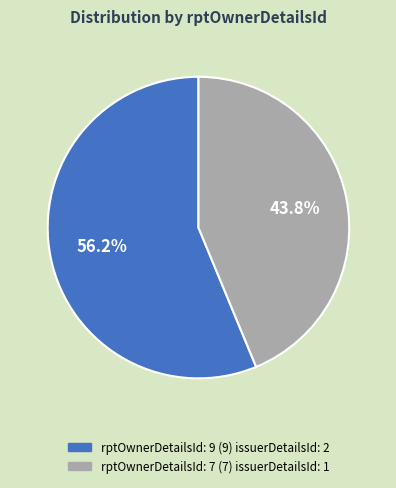

How many segments does this pie chart have?

2